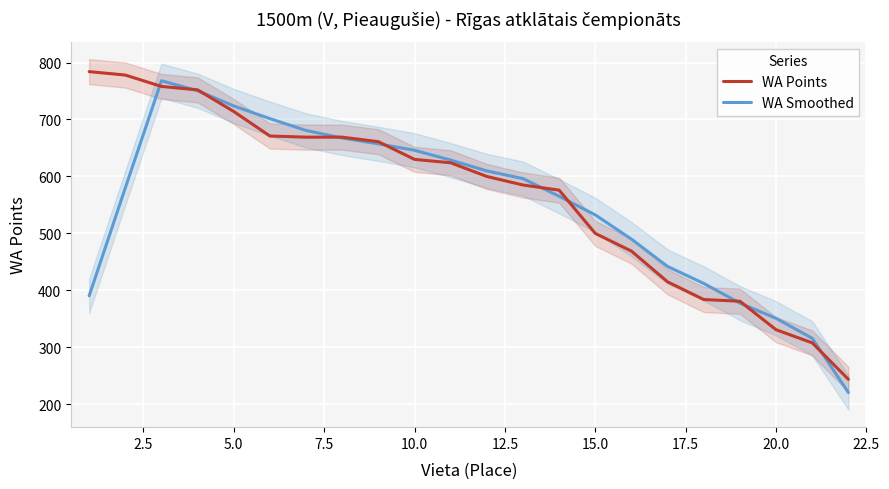

What is the lowest value of the WA Smoothed series?

220.8